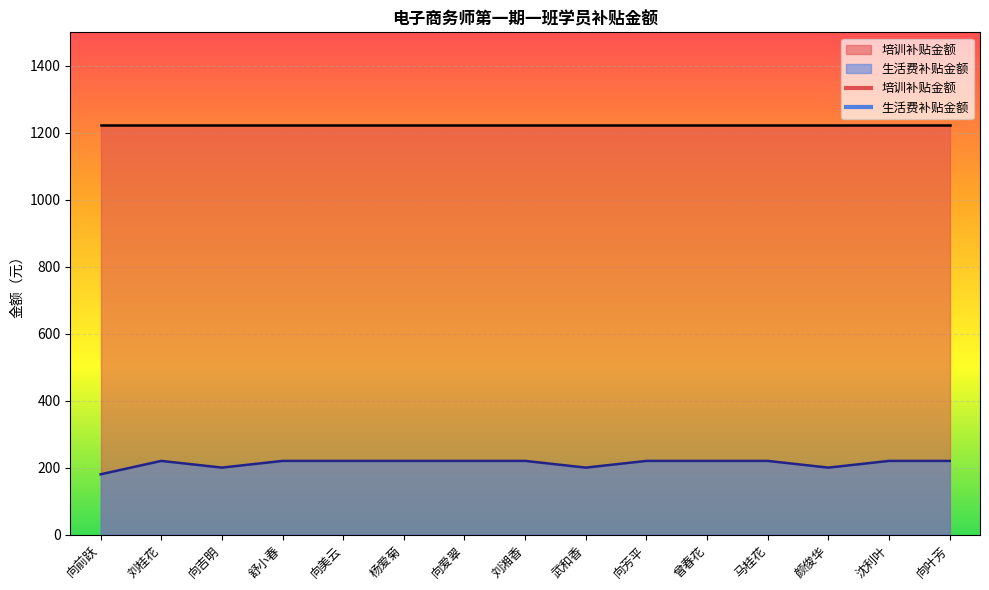

Where is the first local minimum?

向吉明